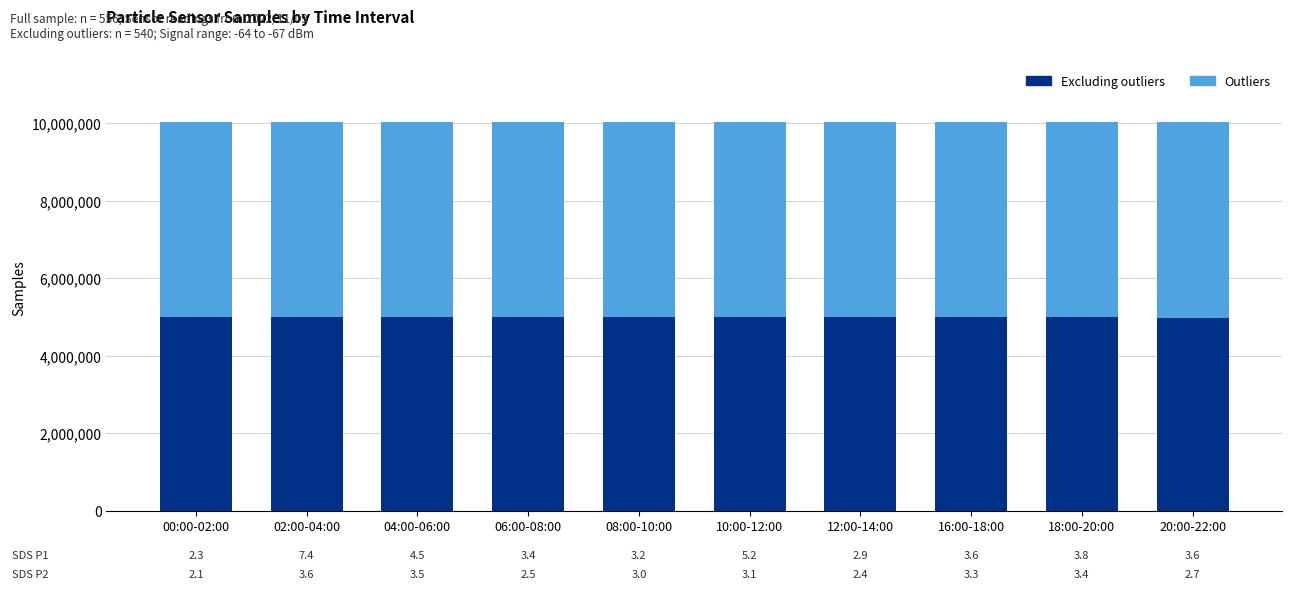

What is the minimum value for Excluding outliers?

4982806